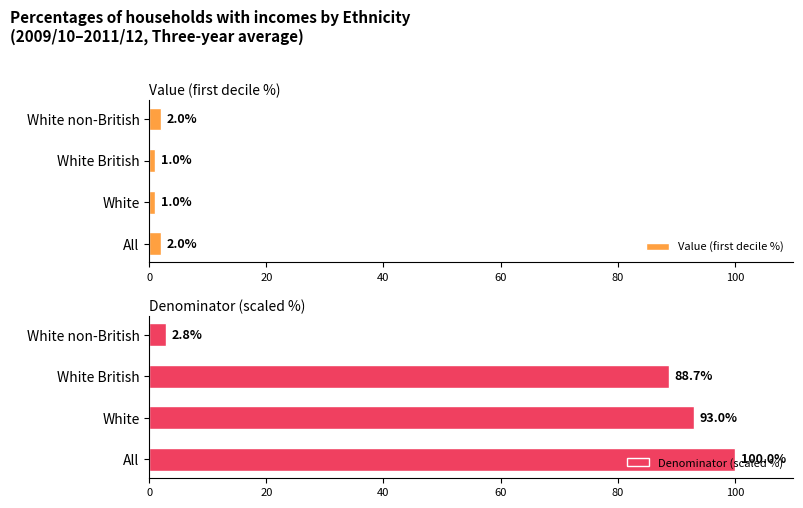

Reading right to left, transcribe all the data shown in this chart.

Value (first decile %): 2.0	1.0	1.0	2.0
Denominator (scaled %): 2.8	88.7	93.0	100.0